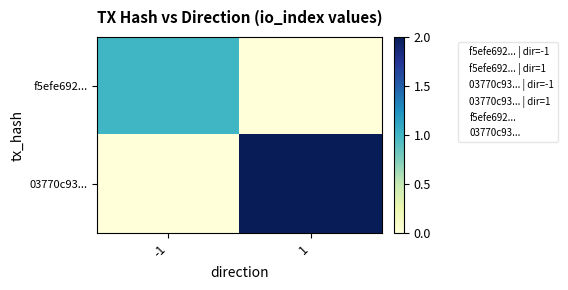

Which label corresponds to the smallest value in the chart?

-1